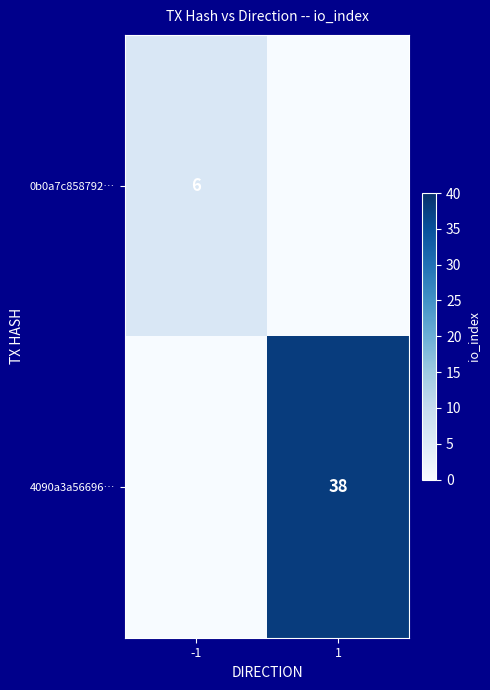

True or false: 0b0a7c858792… has a value of 4 at -1.

False